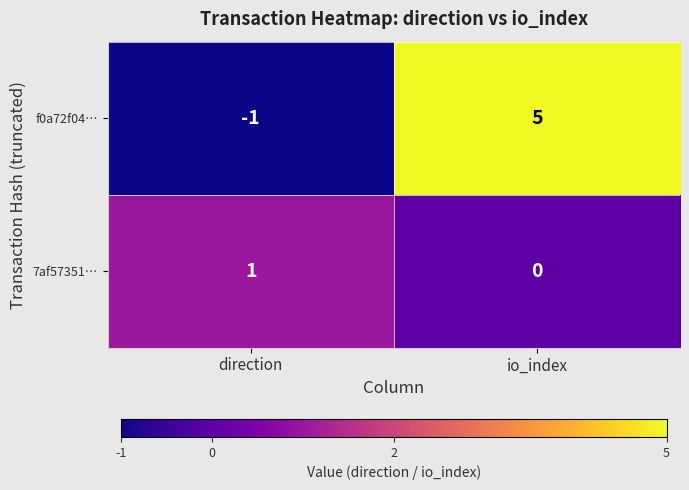

Which label corresponds to the smallest value in the chart?

direction